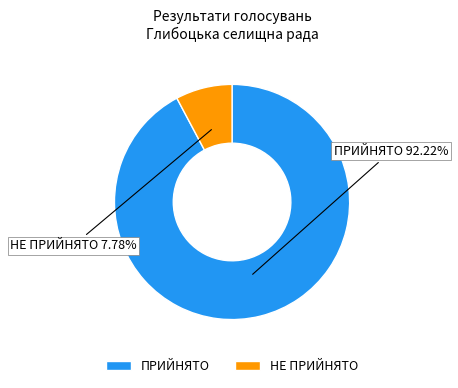

Which slice represents more than half of the pie?

ПРИЙНЯТО